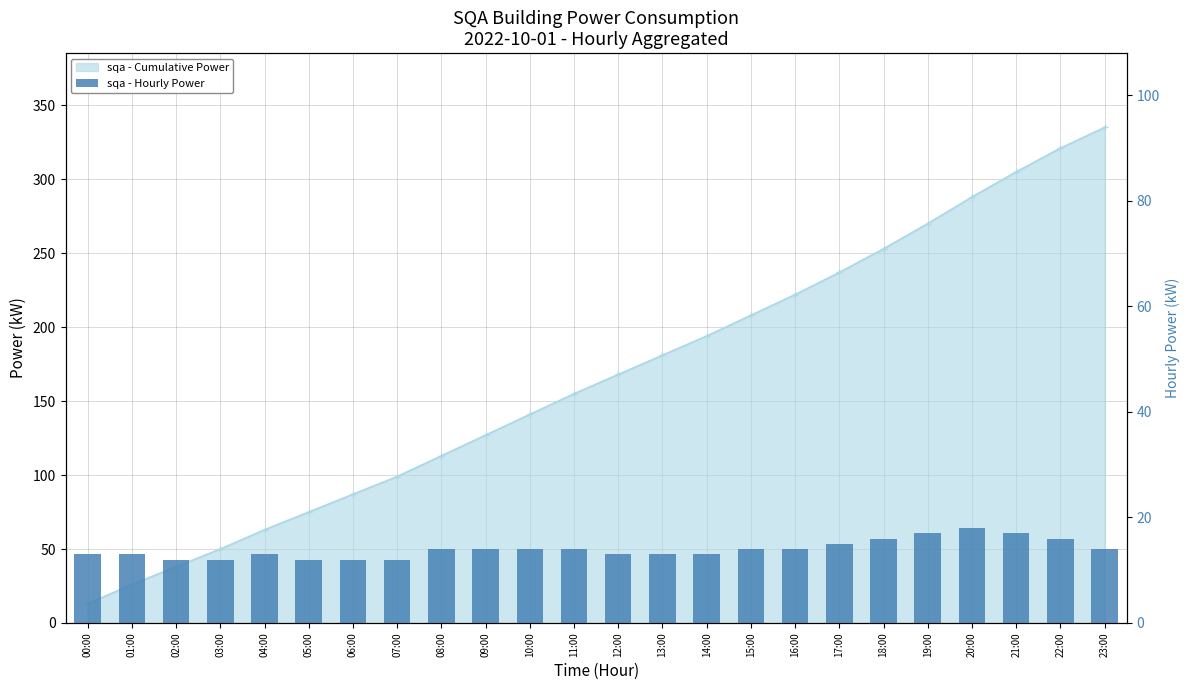

Which category has the highest value across all series?

20:00